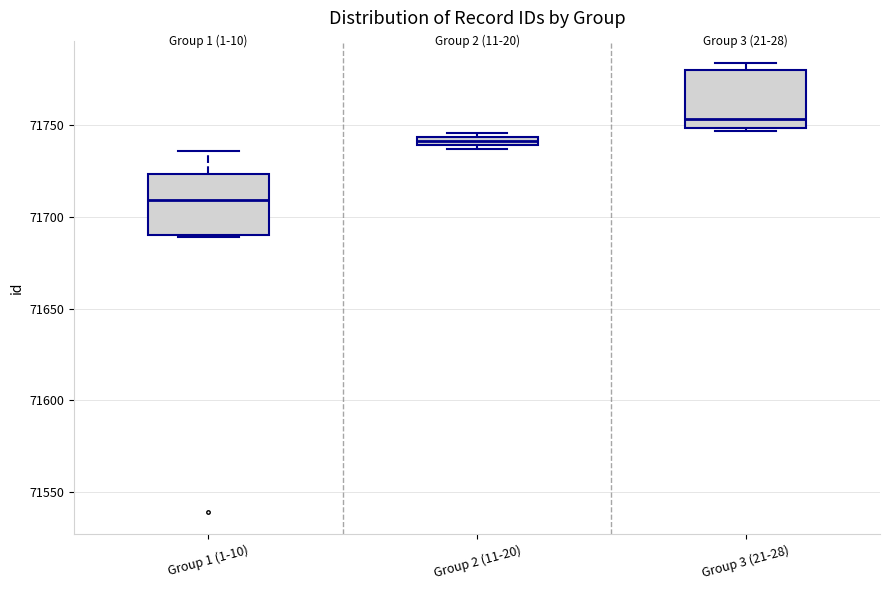

Which box has the highest median line?

Group 3 (21-28)